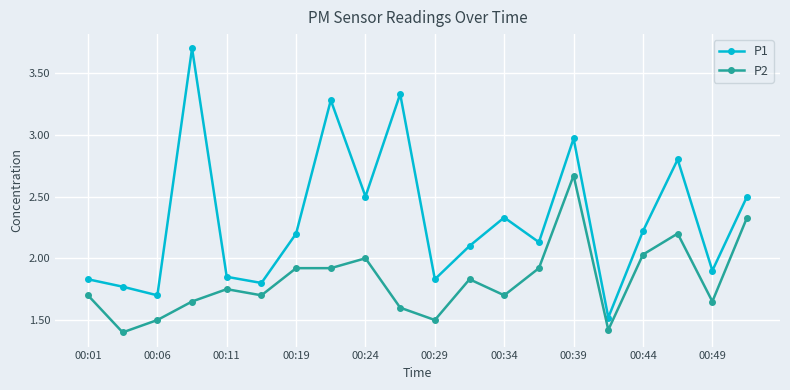

What is the sum of all P1 values?

46.3